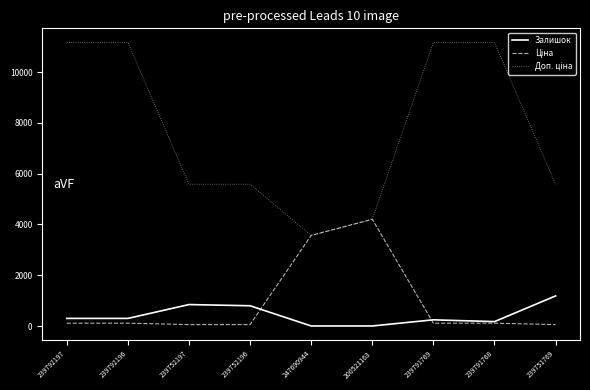

What is the maximum value shown in the chart?

11169.0